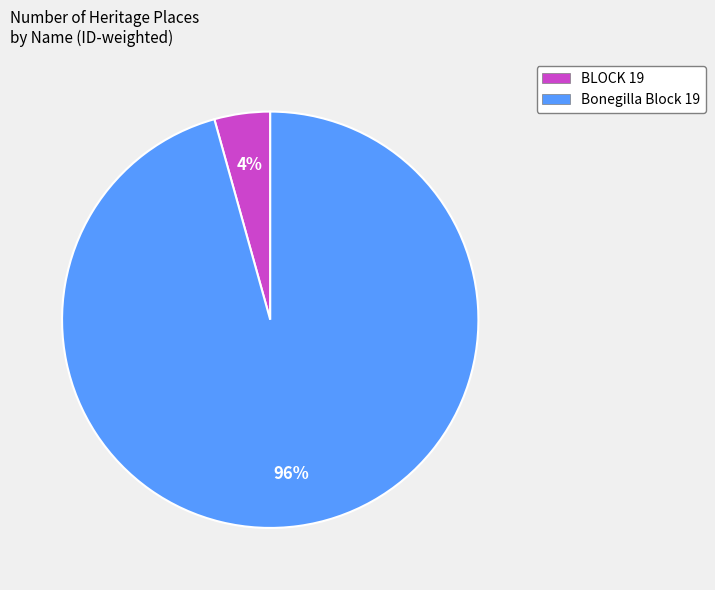

To the nearest percent, what is the average slice percentage?

50%